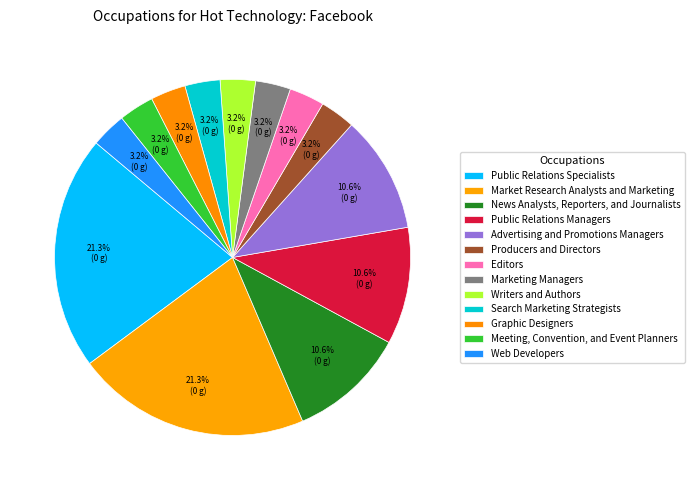

Count the number of slices in the pie.

13